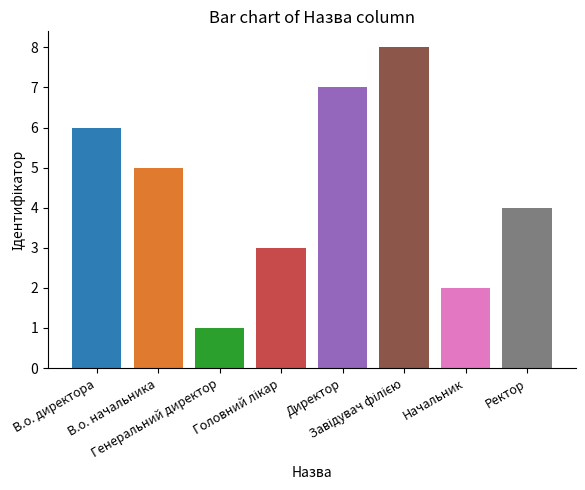

What is the greatest value displayed?

8